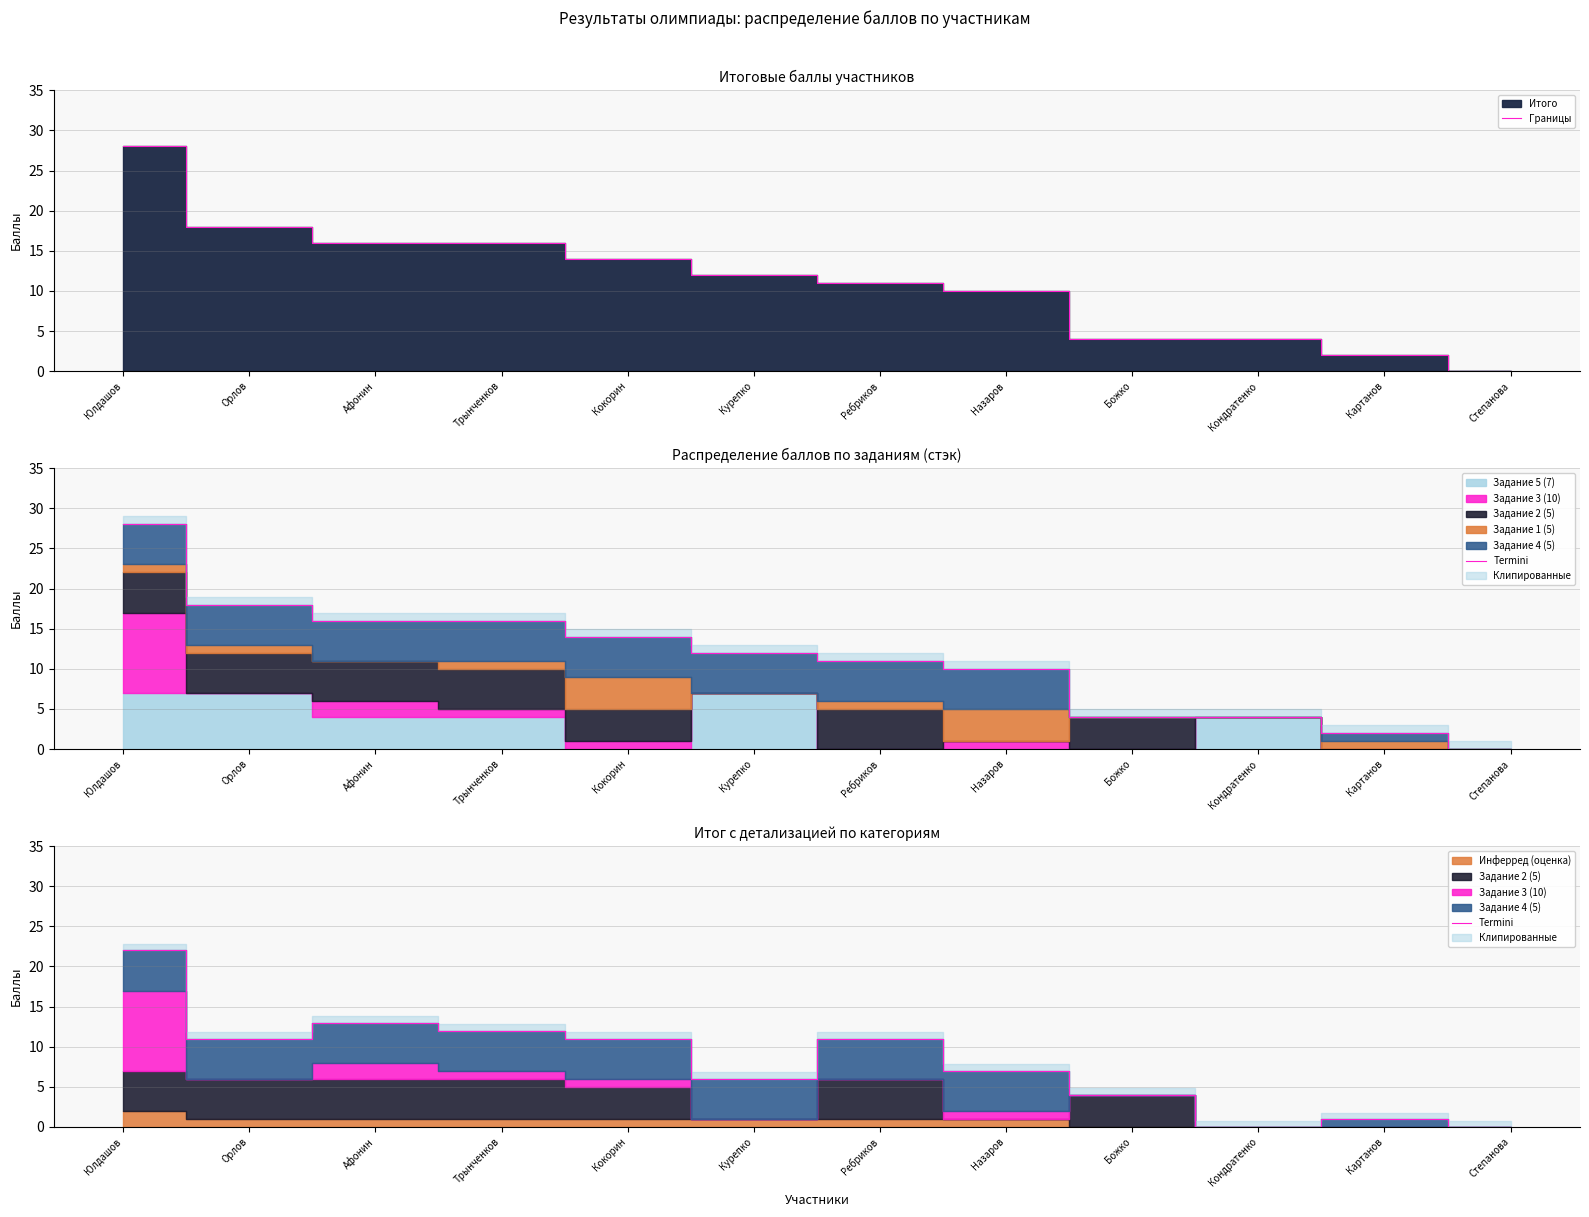

What is the highest value of the Границы series?

28